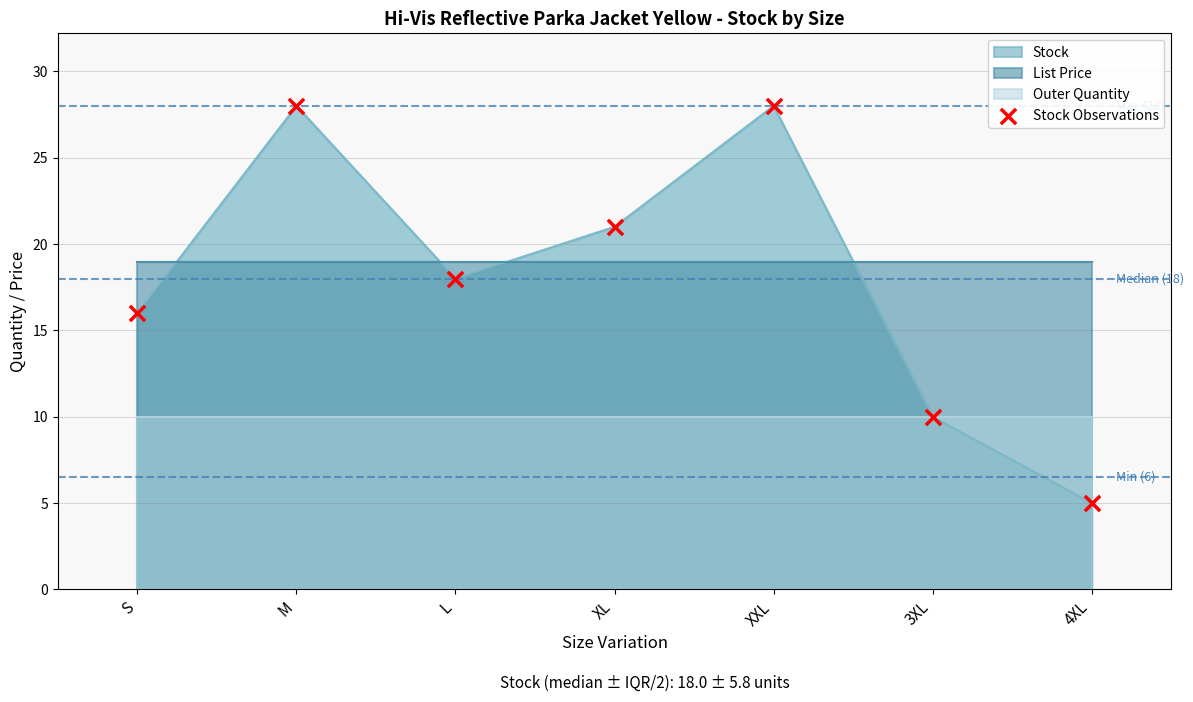

Approximately how many times larger is the value at XL compared to S?

1.3